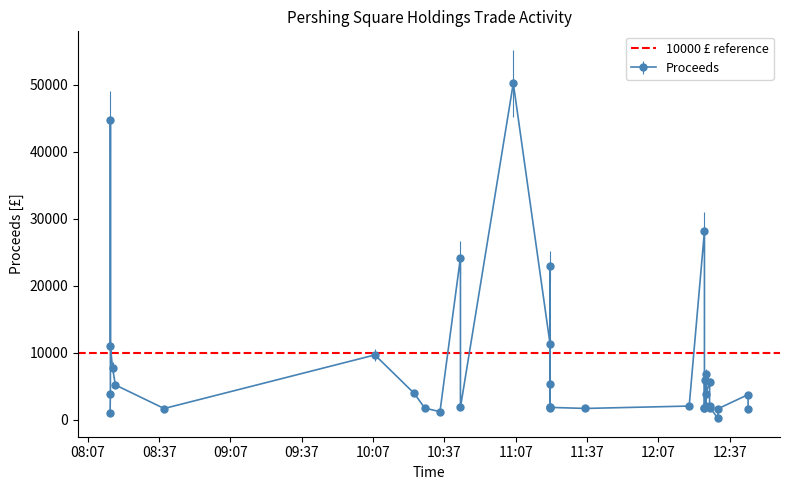

Which has a higher value, 2020-05-14 11:21:27 or 2020-05-14 10:07:45?

2020-05-14 10:07:45